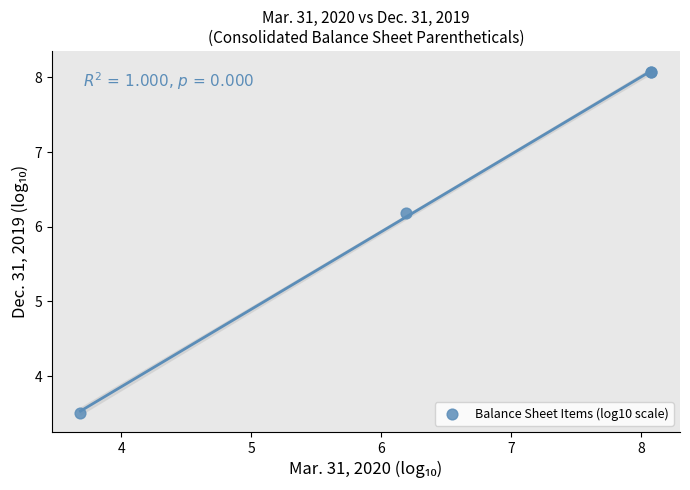

What Y value in the scatter plot is closest to 5?

6.2